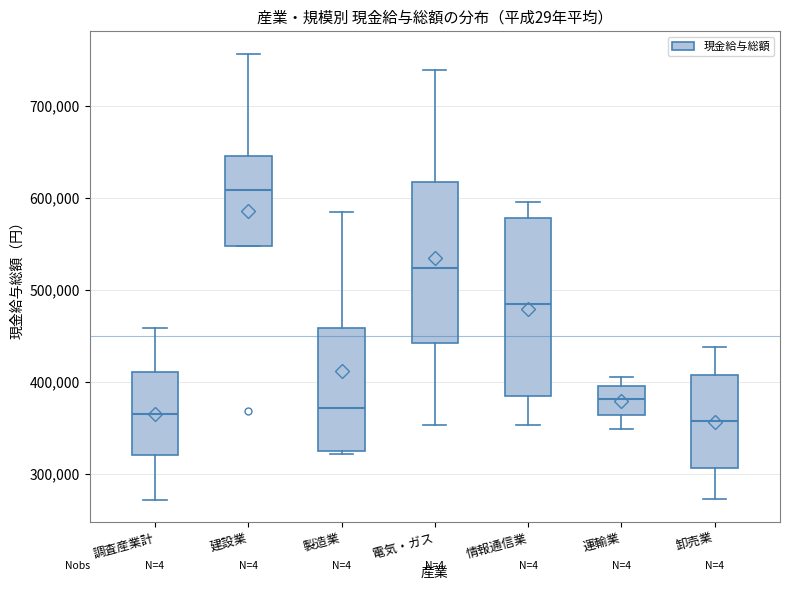

Reading left to right, read every box against the y-axis: the position of its median line, the range the box covers, and the ends of its whiskers. The values are not printed on the chart, so give them approximately, as read against the axis.

調査産業計: median 370000, box 320000 to 410000, whiskers 270000 to 460000
建設業: median 610000, box 550000 to 650000, whiskers 550000 to 760000
製造業: median 370000, box 330000 to 460000, whiskers 320000 to 590000
電気・ガス: median 520000, box 440000 to 620000, whiskers 350000 to 740000
情報通信業: median 480000, box 390000 to 580000, whiskers 350000 to 600000
運輸業: median 380000, box 360000 to 400000, whiskers 350000 to 410000
卸売業: median 360000, box 310000 to 410000, whiskers 270000 to 440000